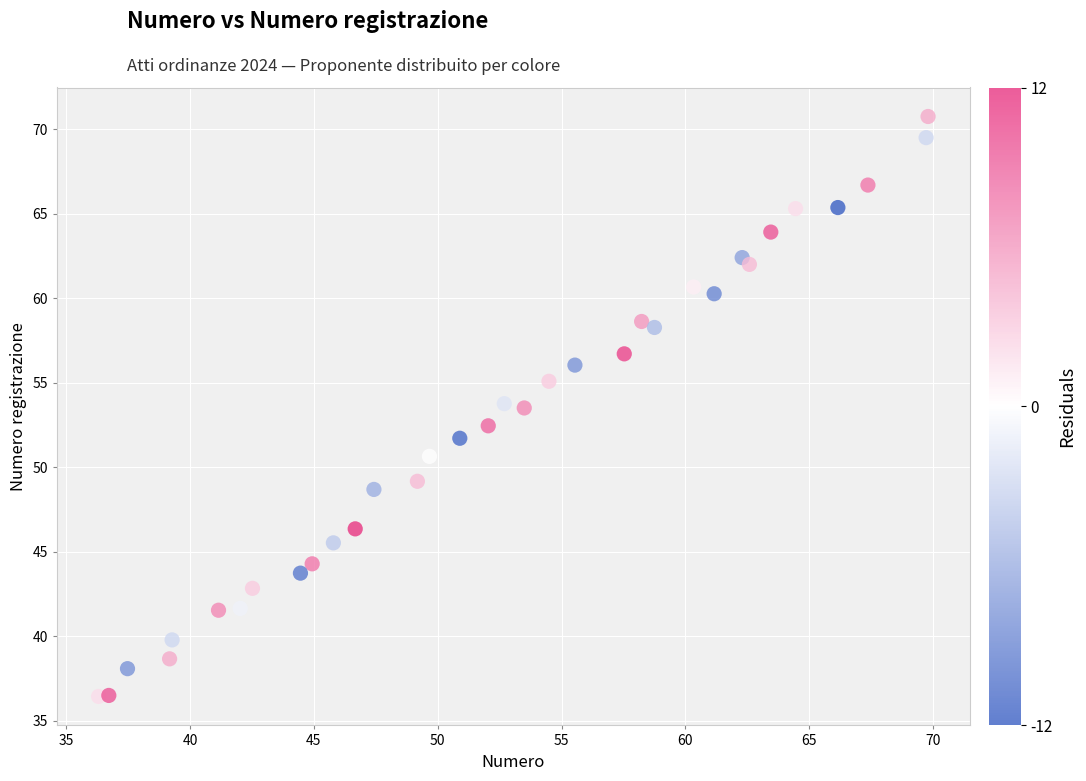

What is the range of X values (max minus min)?

33.5